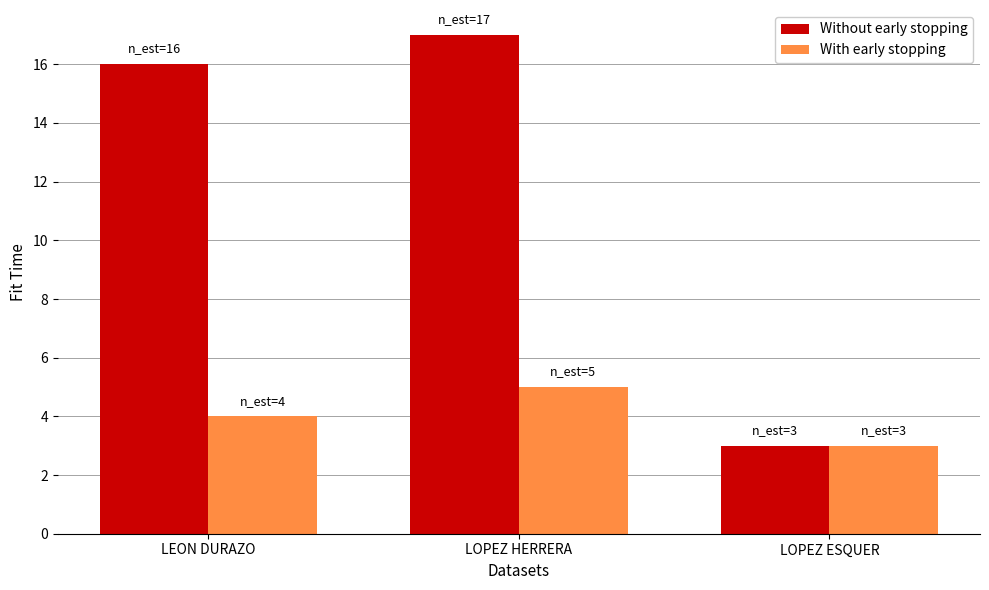

What is the sum of the With early stopping values at LOPEZ ESQUER and LEON DURAZO?

7